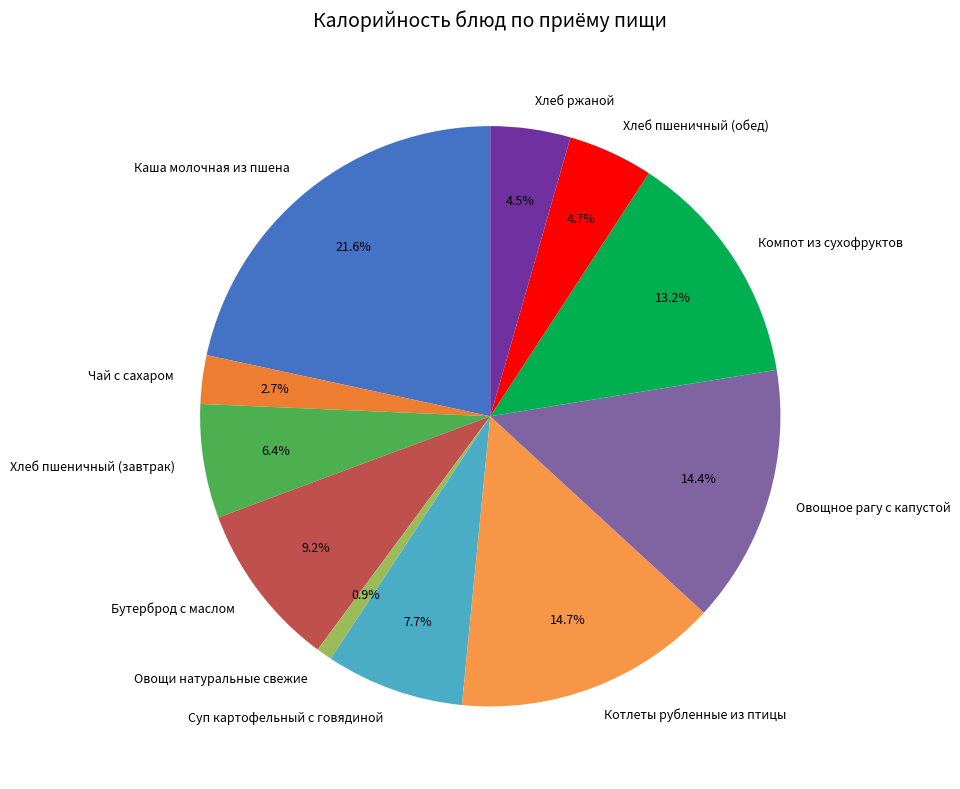

To the nearest percent, what is the combined percentage of Хлеб ржаной and Котлеты рубленные из птицы?

19%